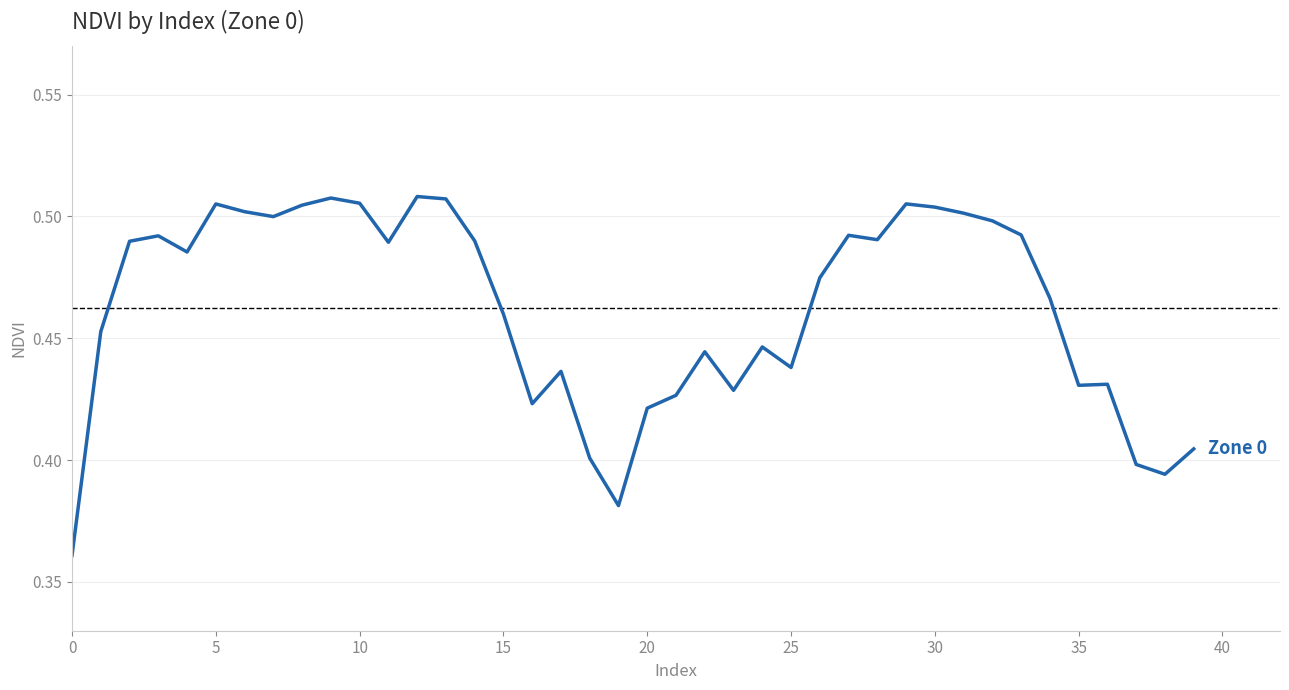

True or false: there are more than 1 points higher than both neighbors.

True